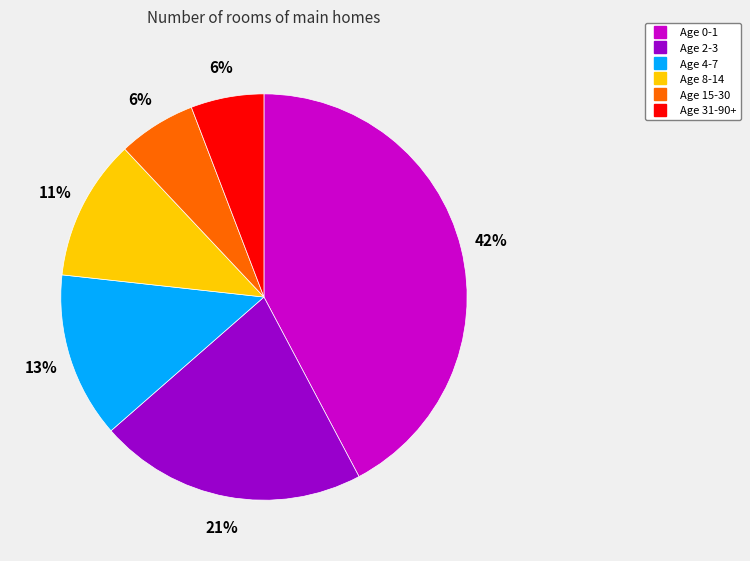

Is there any slice that represents more than half of the pie?

No